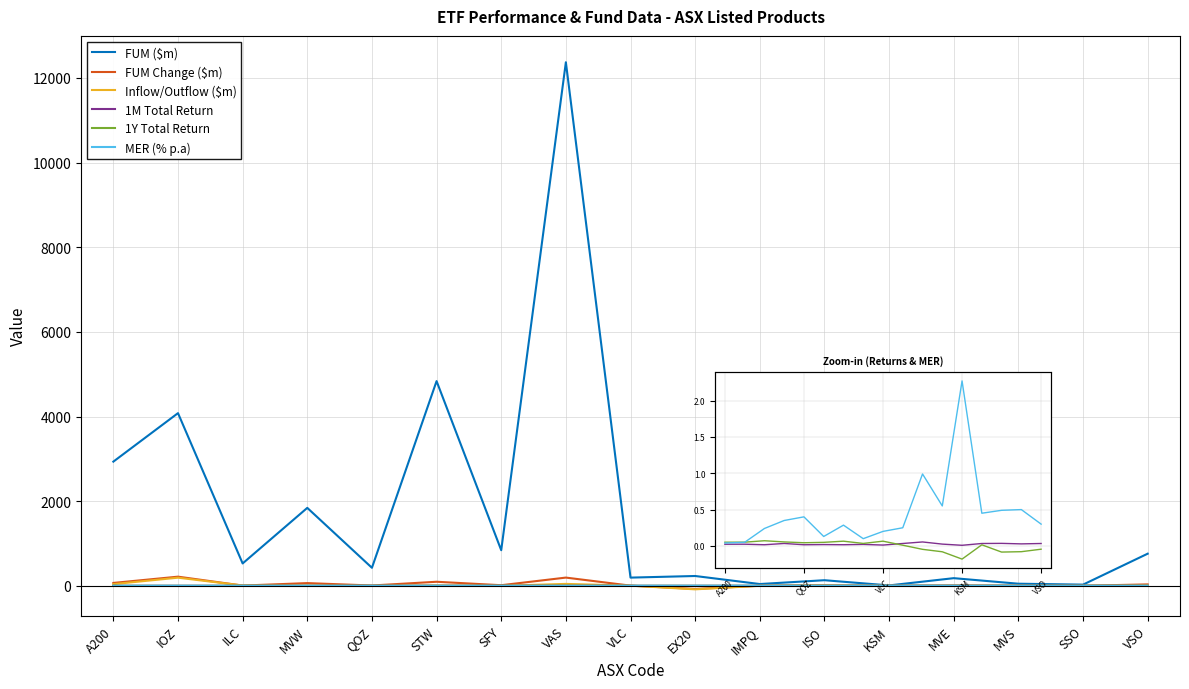

How many lines are shown in the chart?

6